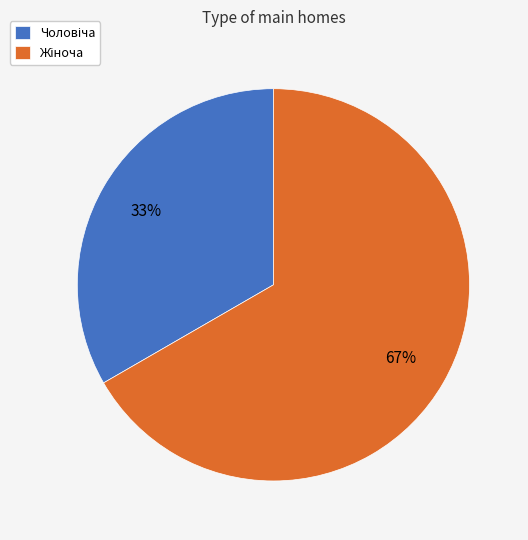

How many segments does this pie chart have?

2